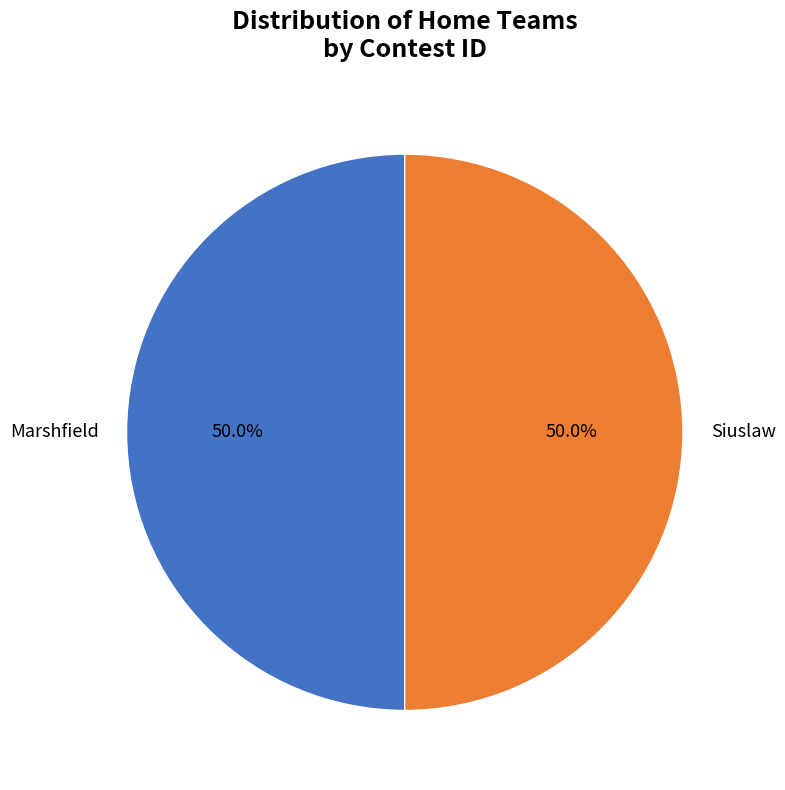

Combined, what portion of the pie is Siuslaw and Marshfield?

100.0%